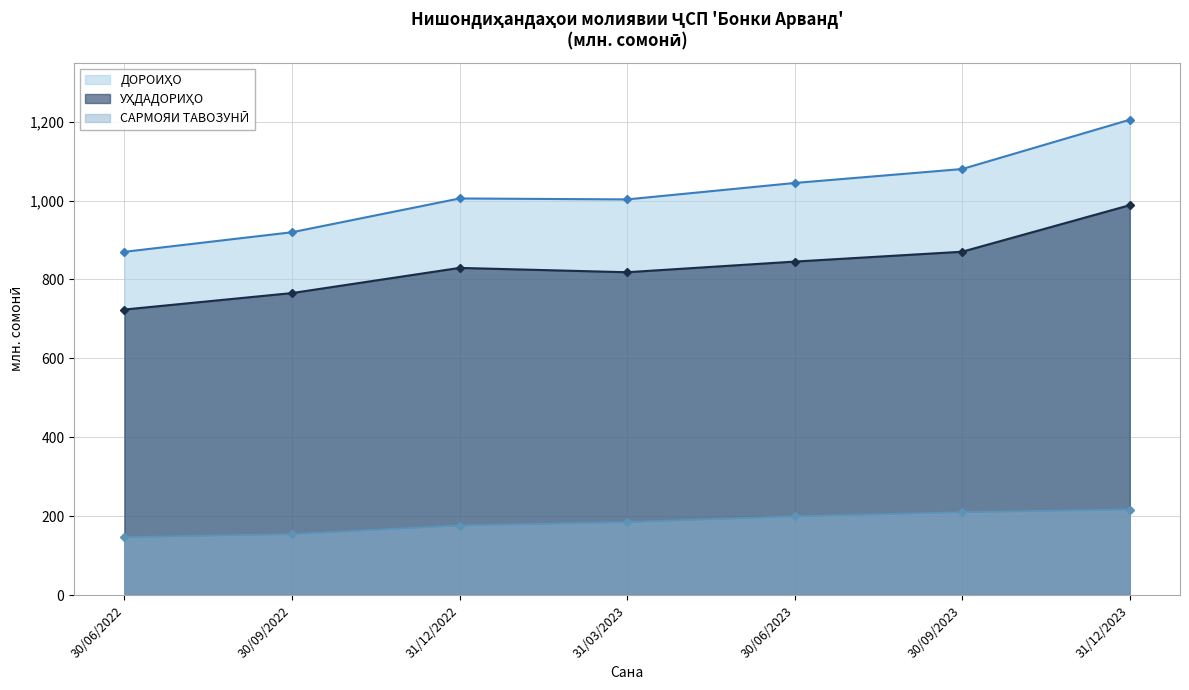

What position from the right is 31/12/2022?

5